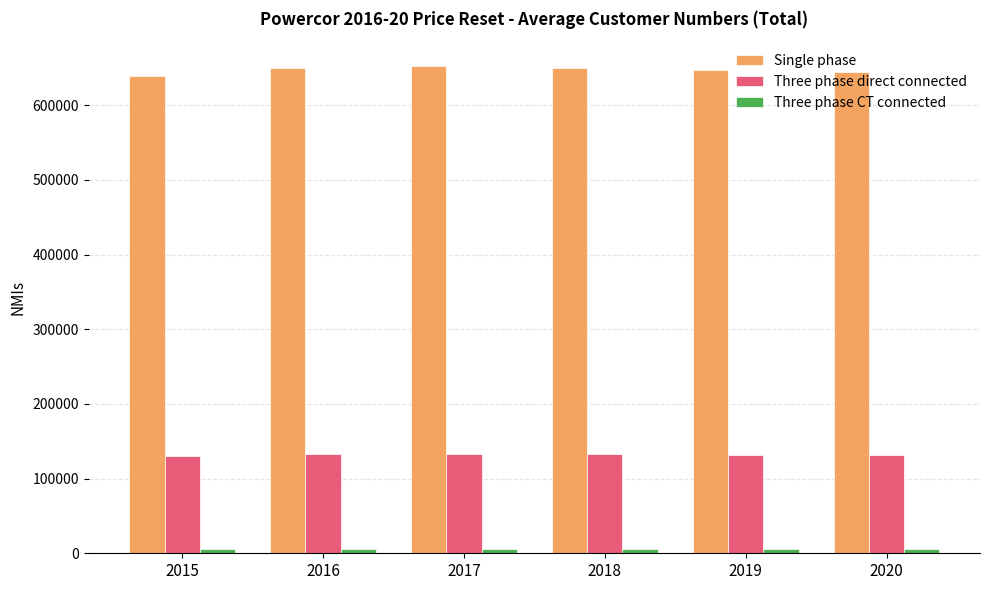

The value of Three phase direct connected at 2019 is 131898. True or false?

True